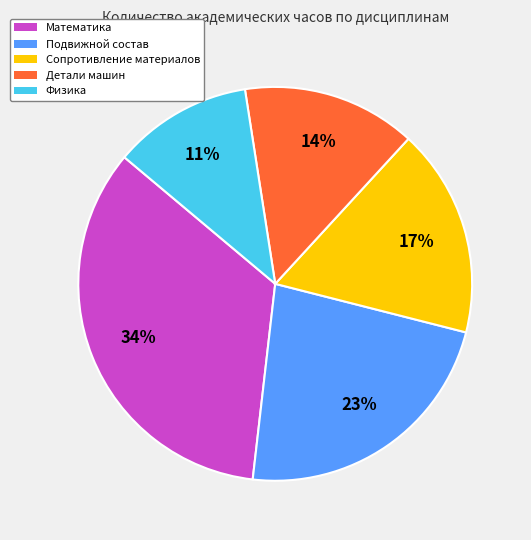

Rank the categories by value from lowest to highest.

Физика, Детали машин, Сопротивление материалов, Подвижной состав, Математика